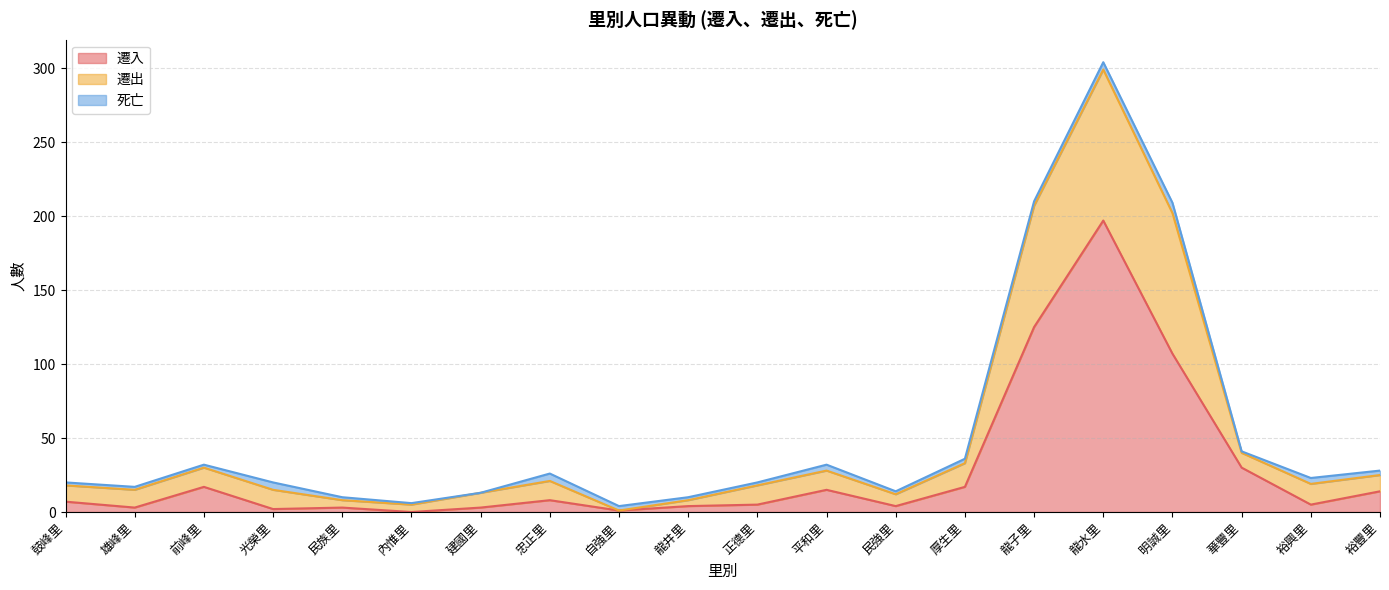

How many interior local peaks does the 遷入 series have?

5